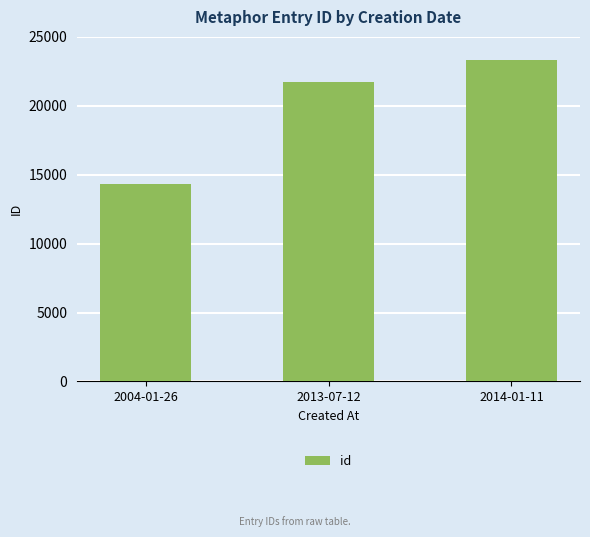

What is the value of the 3rd bar from the left?

23328